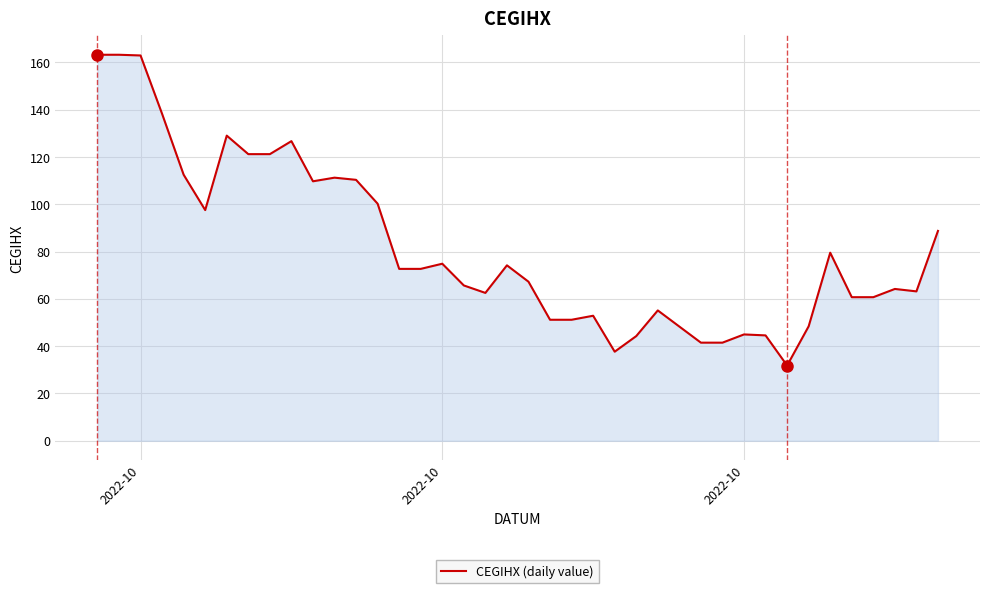

What is the minimum value shown in the chart?

31.8